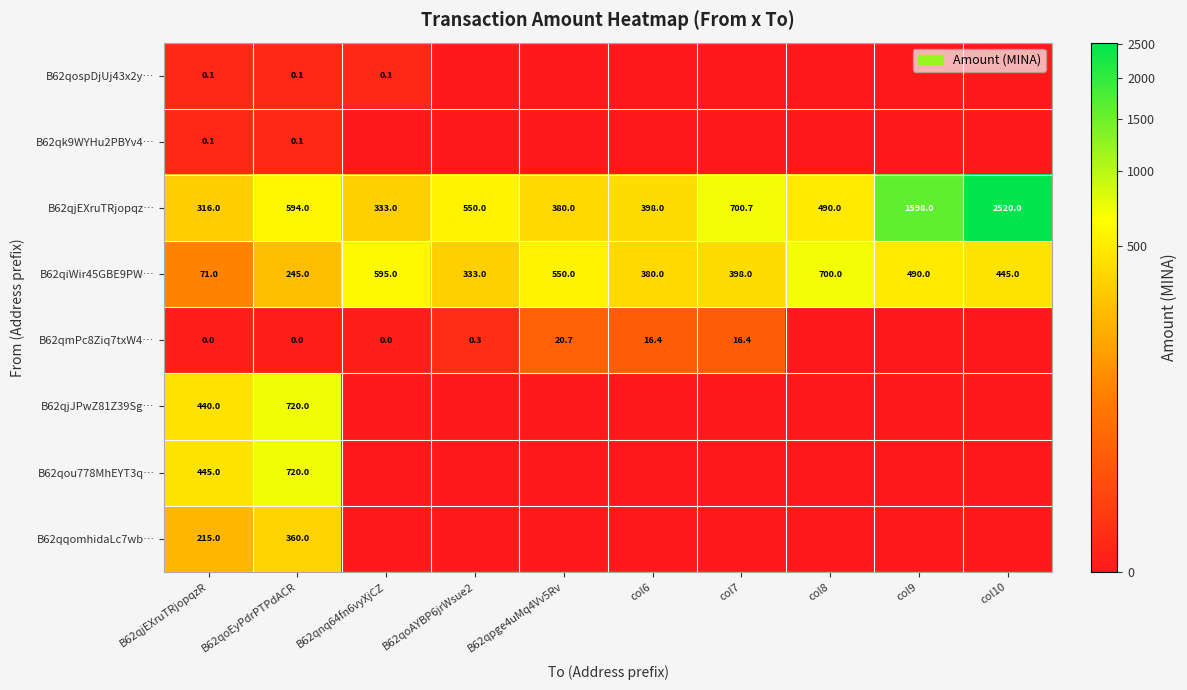

Where is B62qiWir45GBE9PW… nearest to the value 385?

col6